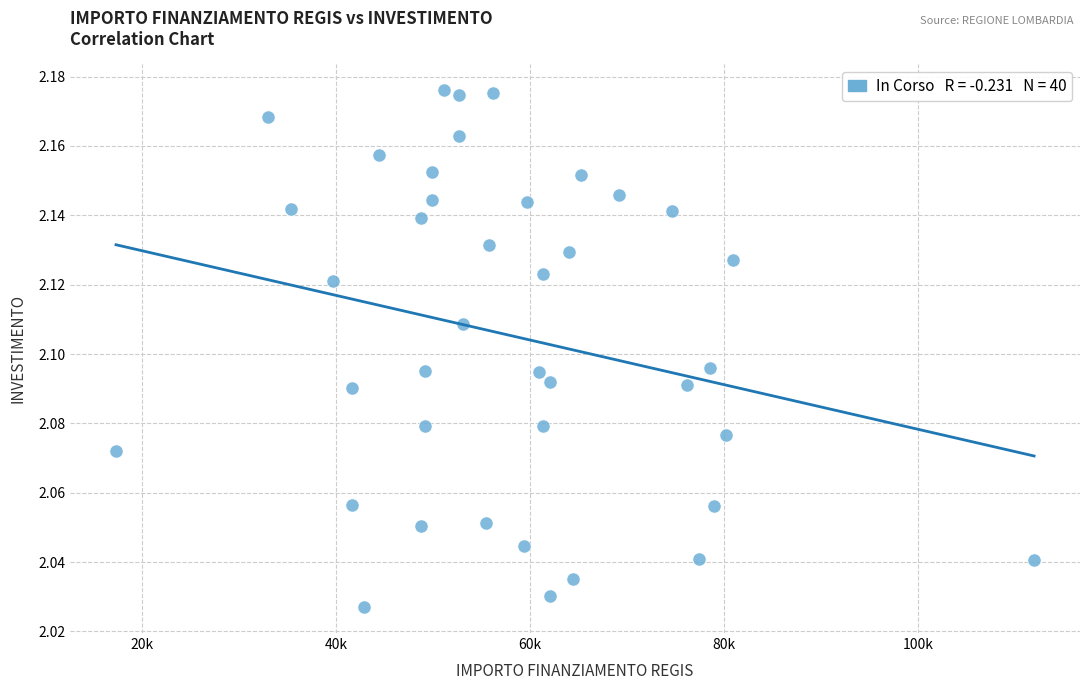

What is the range of X values (max minus min)?

94665.7